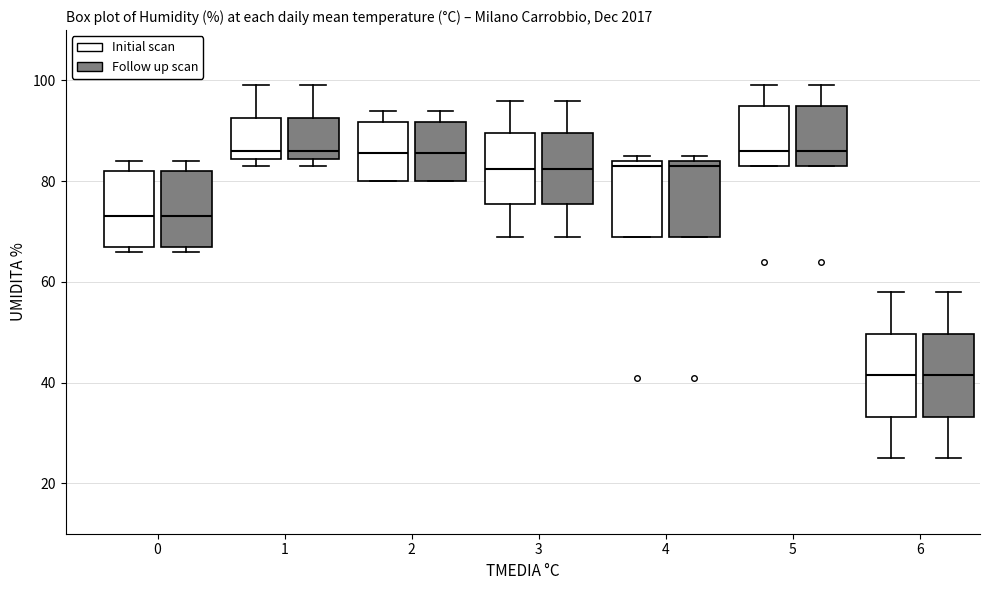

Where is the upper edge of the box for 0 (Initial scan) on the y-axis? The values are not printed on the chart, so give them approximately, as read against the axis.

82